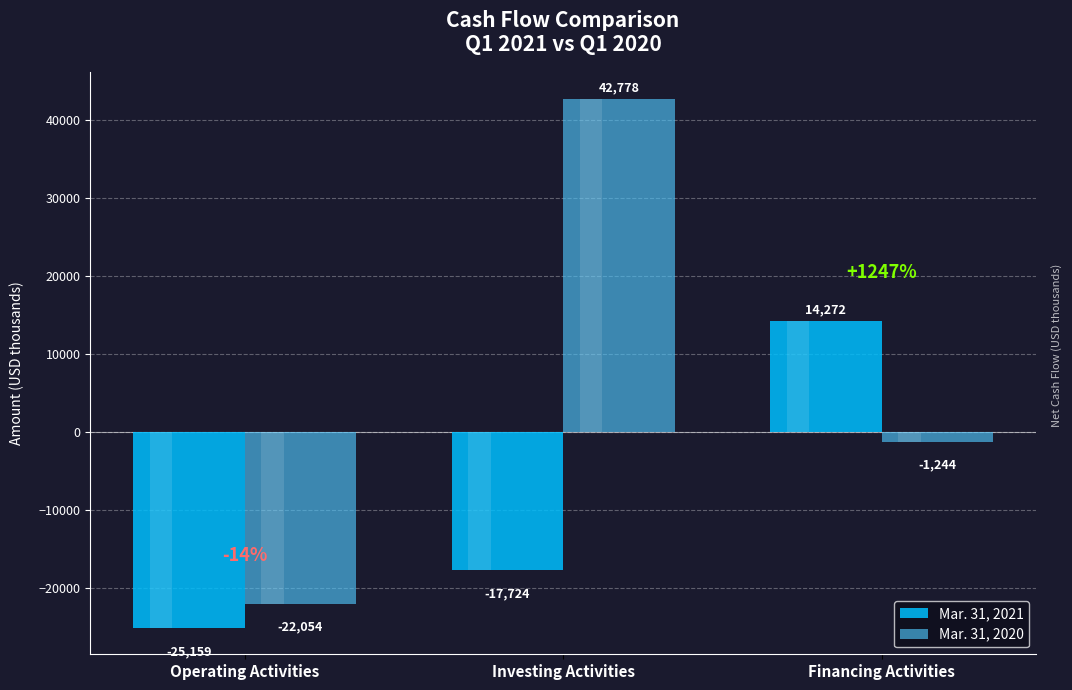

Does the chart contain stacked bars?

No